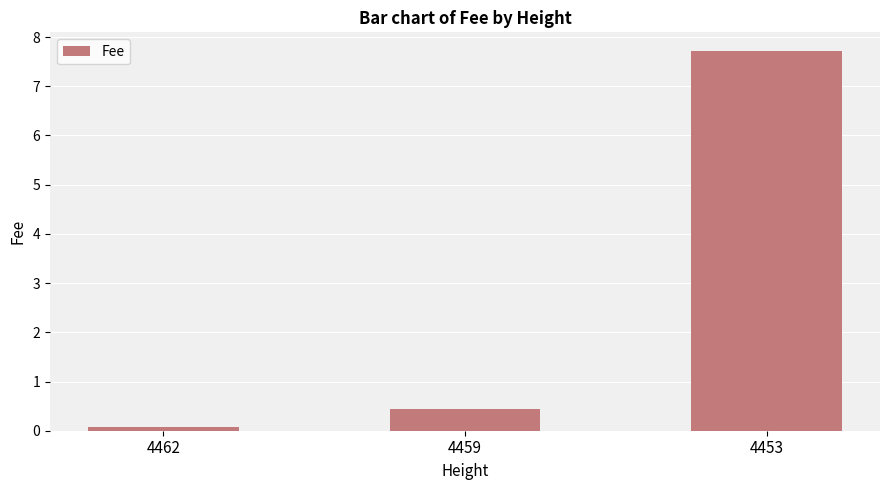

List the labels in order of value, largest first.

4453, 4459, 4462